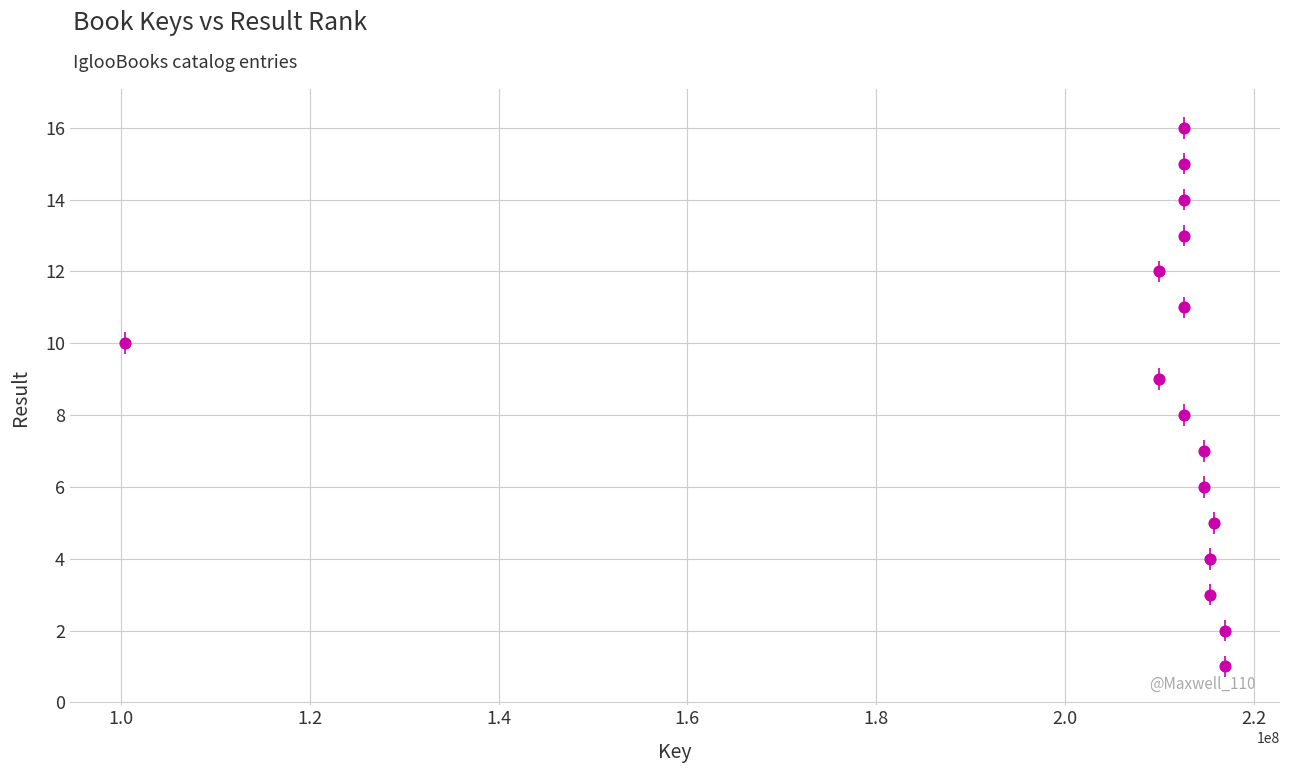

What is the range of Y values (max minus min)?

15